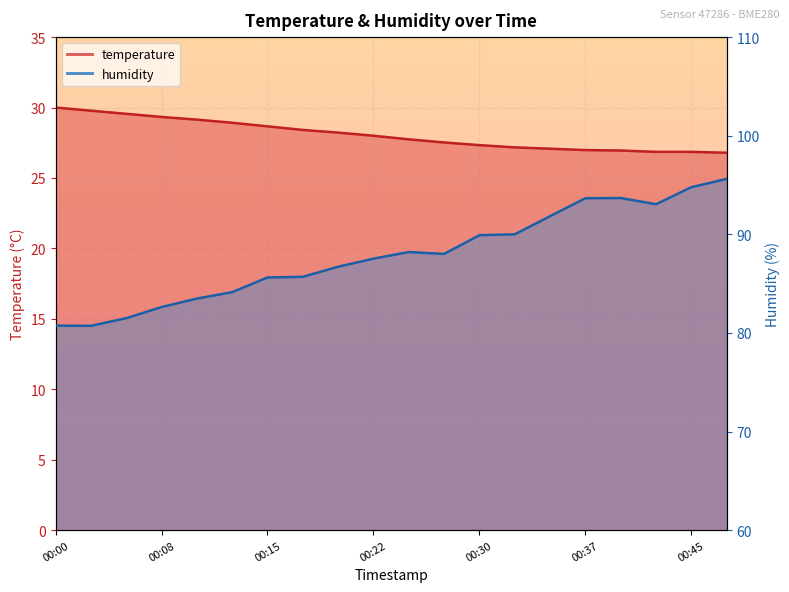

What is the sum of the humidity values at 00:13 and 00:42?

177.2